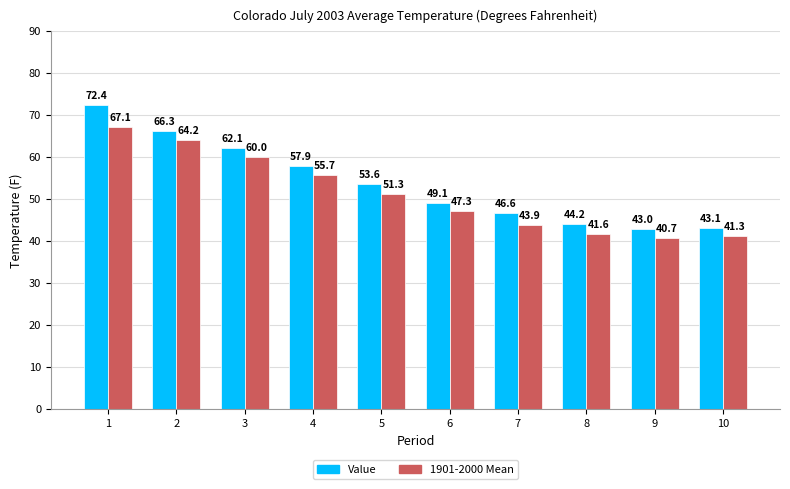

What is the difference between the highest and lowest values at 3?

2.1